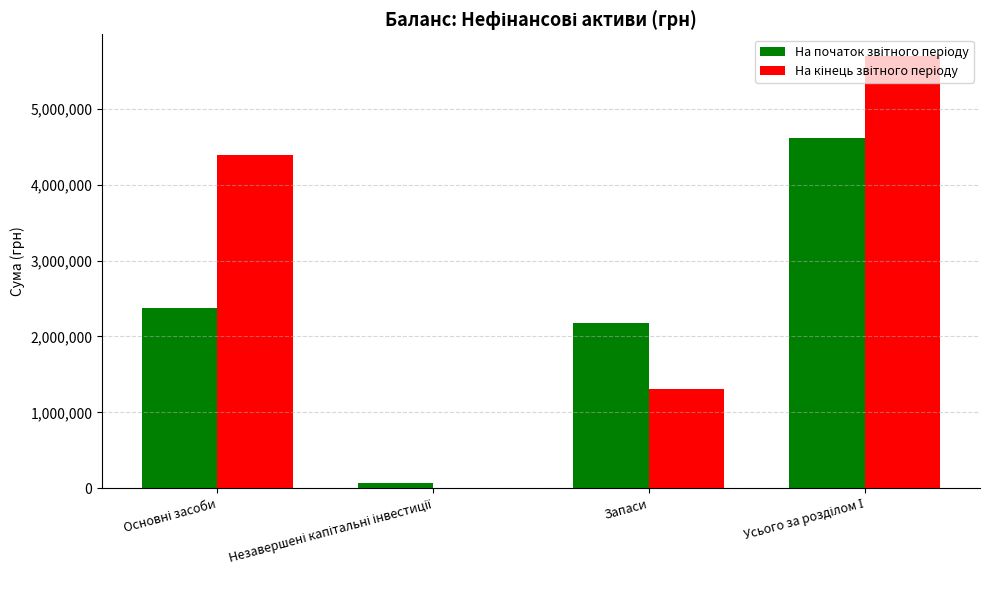

What is the maximum value shown in the chart?

5695463